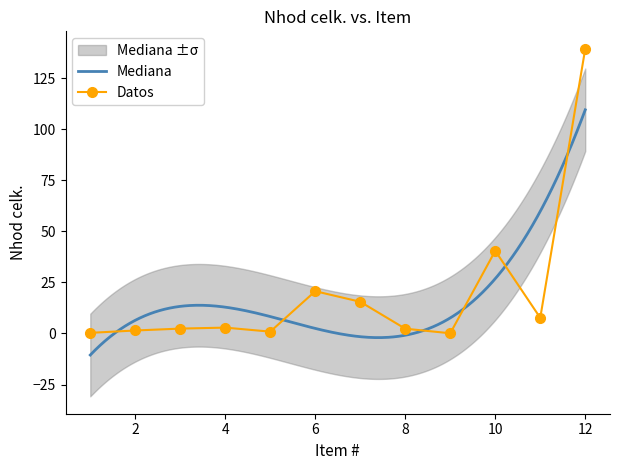

How many categories are shown in the chart?

12